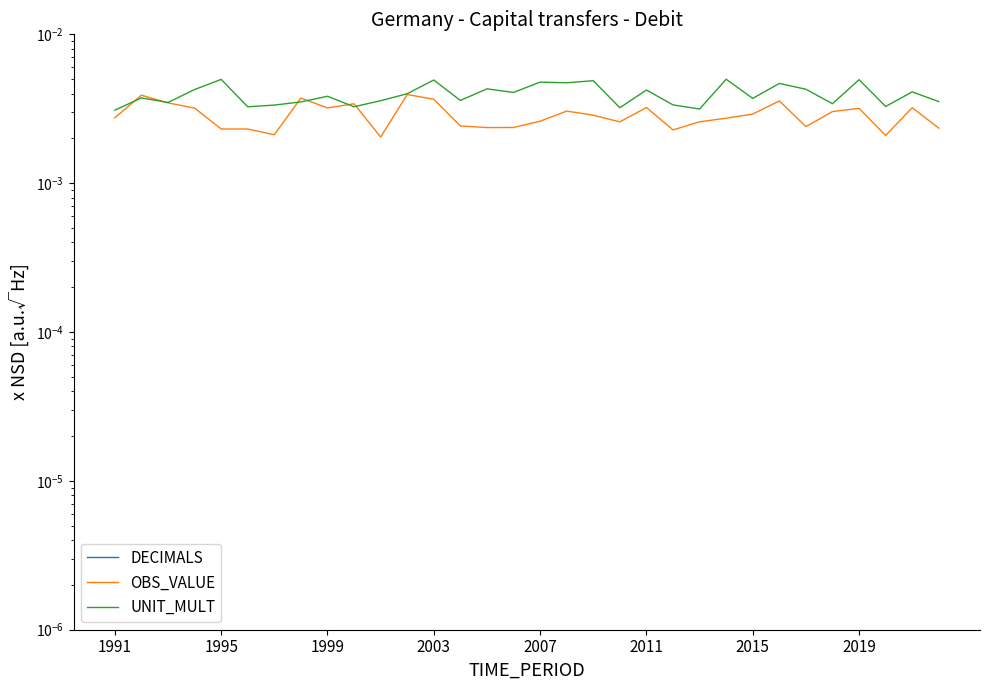

How many intersections are there between OBS_VALUE and UNIT_MULT?

6